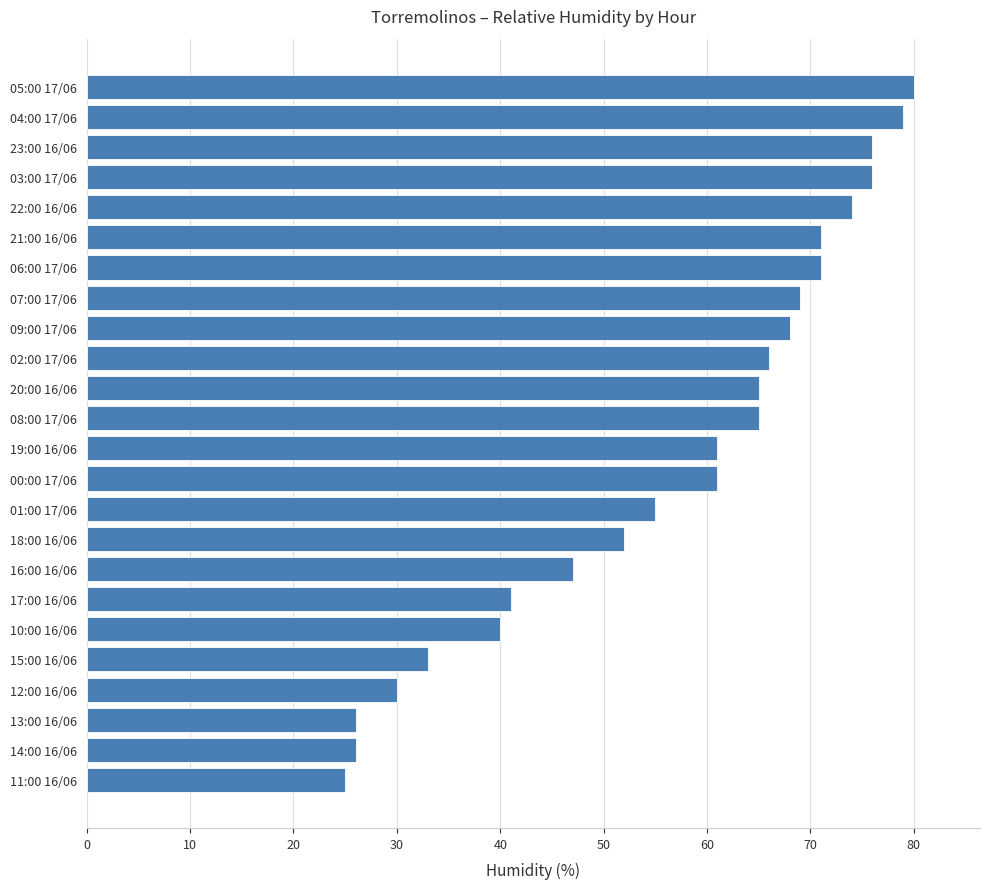

True or false: the data shows 39 at 14:00 16/06.

False